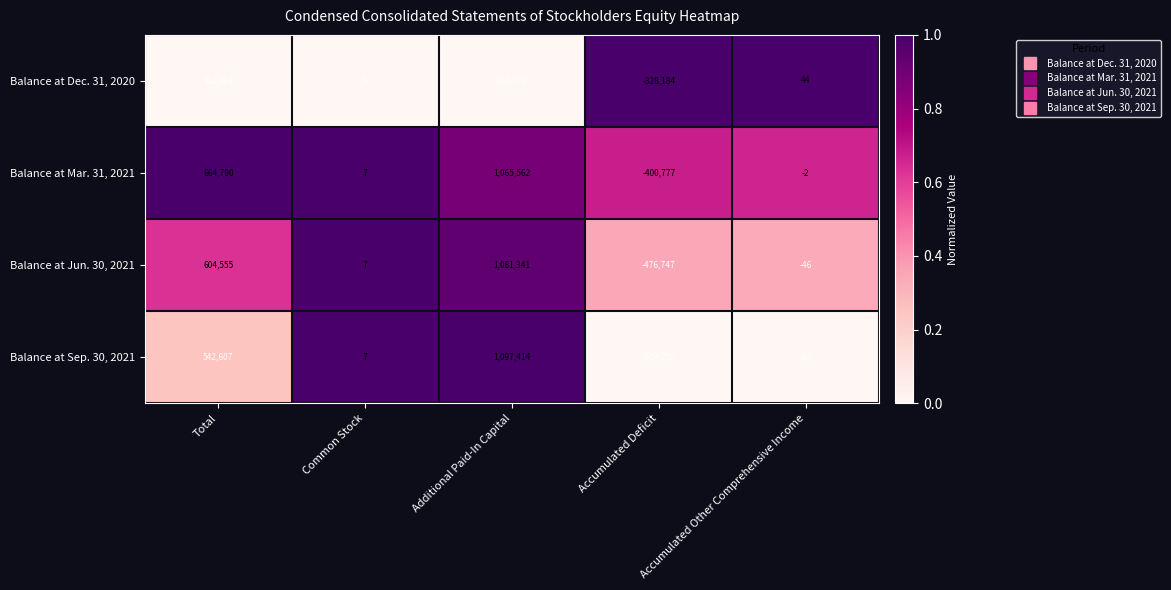

What is the maximum value shown in the chart?

1097414